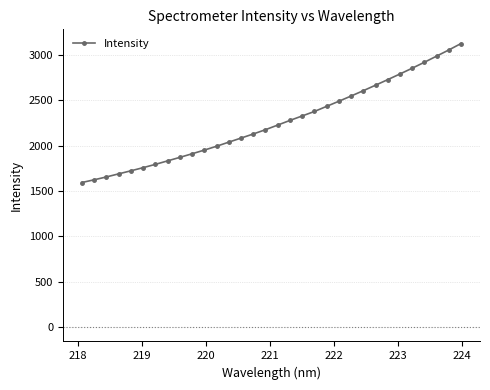

What is the value of the 4th point from the left?

1689.6